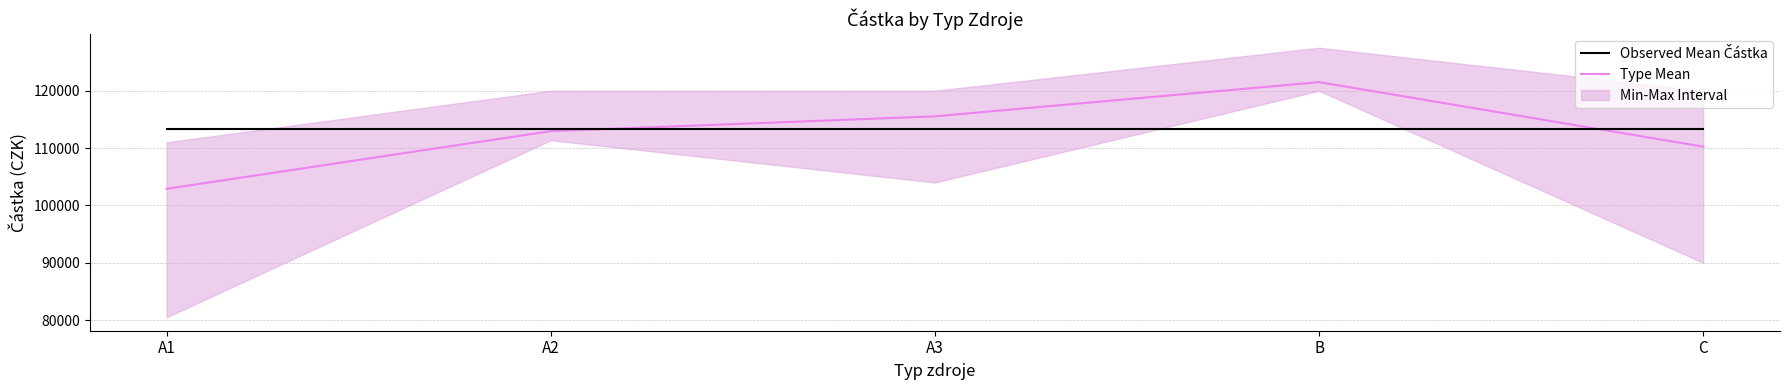

At A3, list the series in order from largest to smallest.

Type Mean, Observed Mean Částka